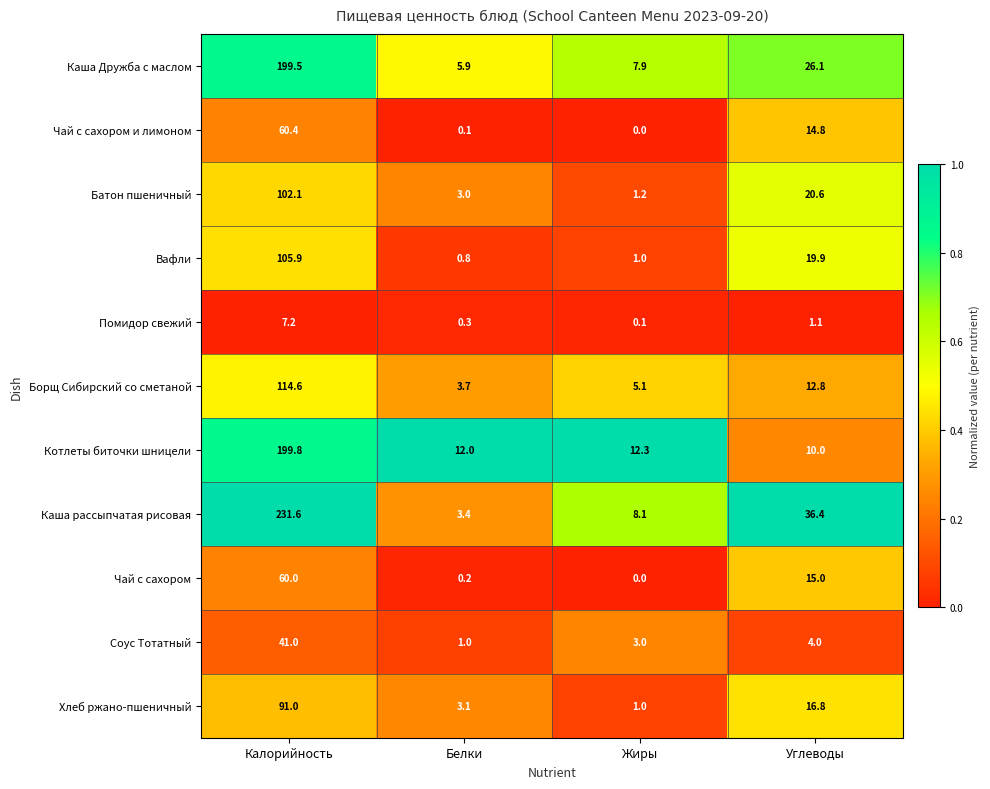

The value of Каша рассыпчатая рисовая at Углеводы is 36.4. True or false?

True